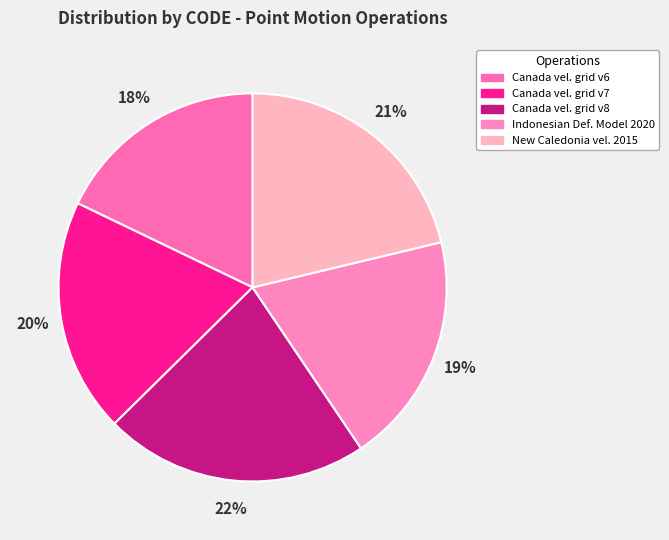

To the nearest percent, what is the average slice percentage?

20%